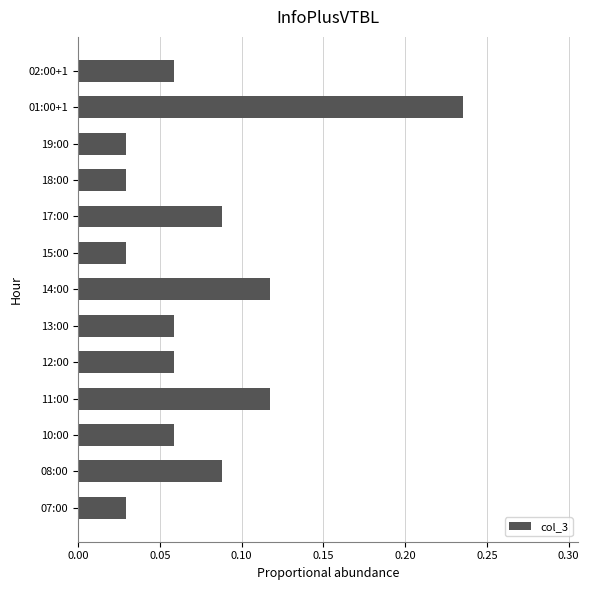

Are the bars grouped side by side (vs. stacked)?

No